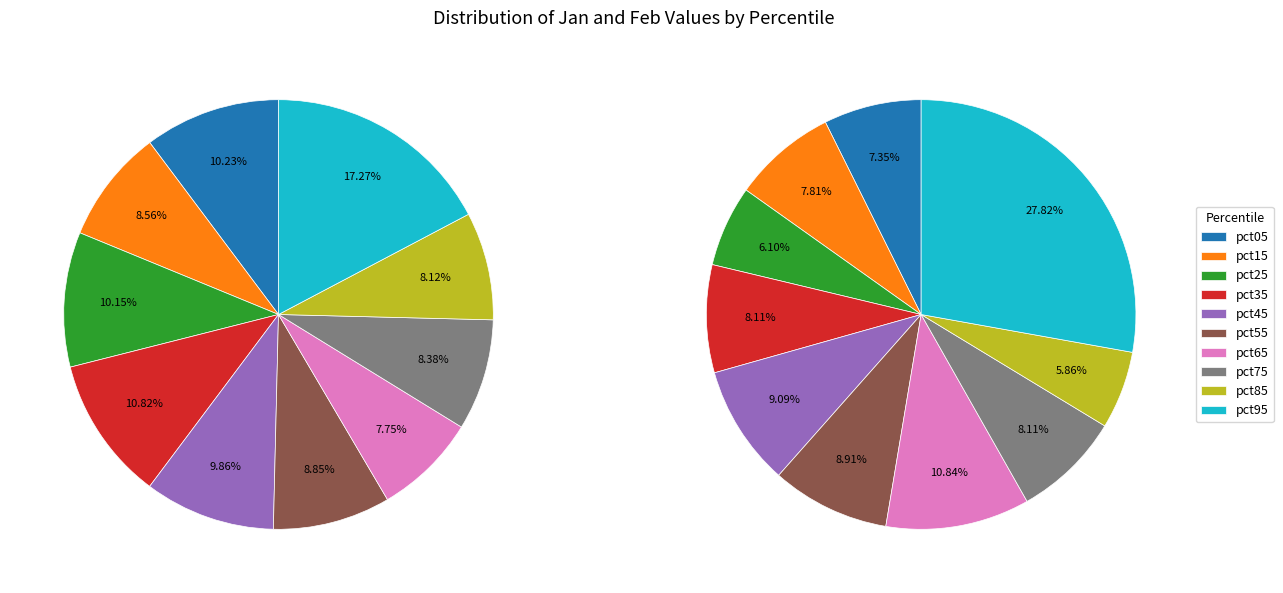

Is there any slice that represents more than half of the pie?

No